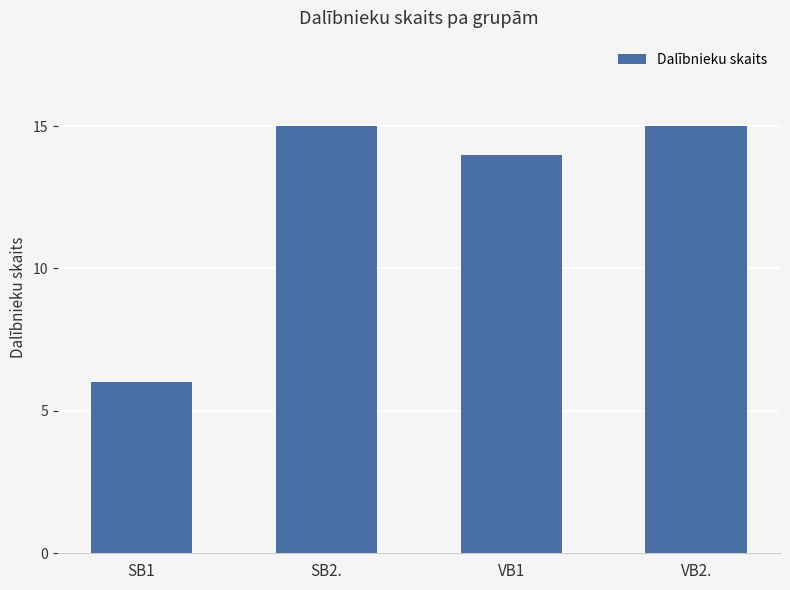

Which has a higher value, VB1 or SB1?

VB1